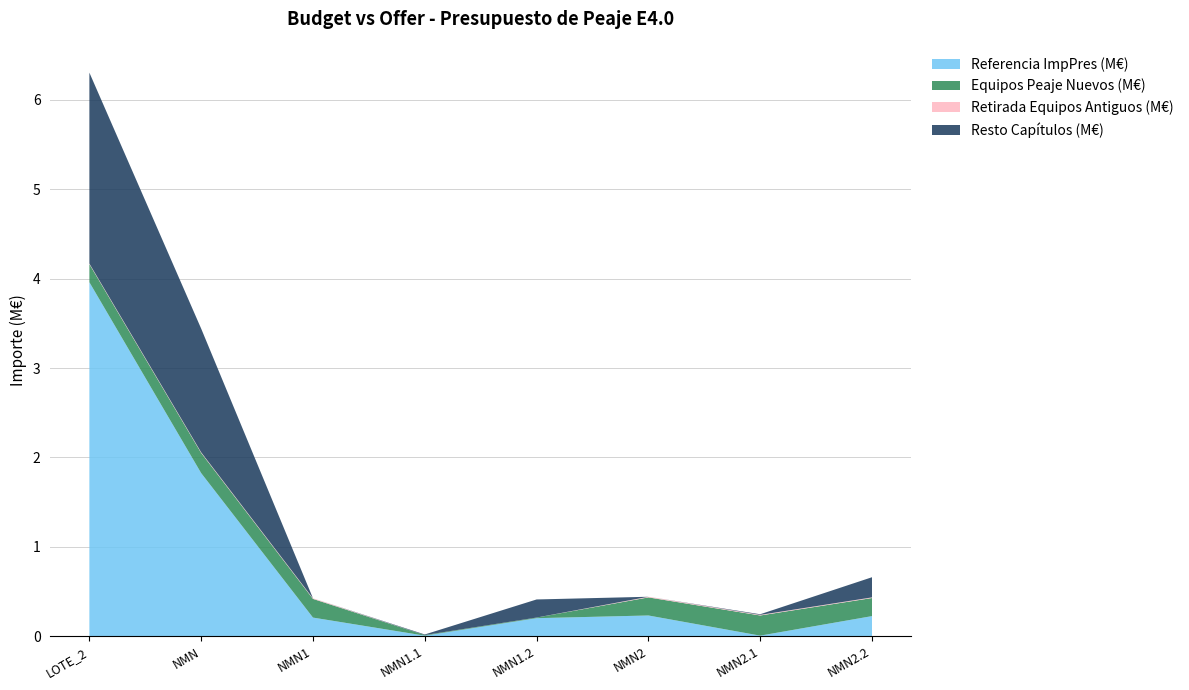

At which label does Referencia ImpPres (M€) reach its peak?

LOTE_2